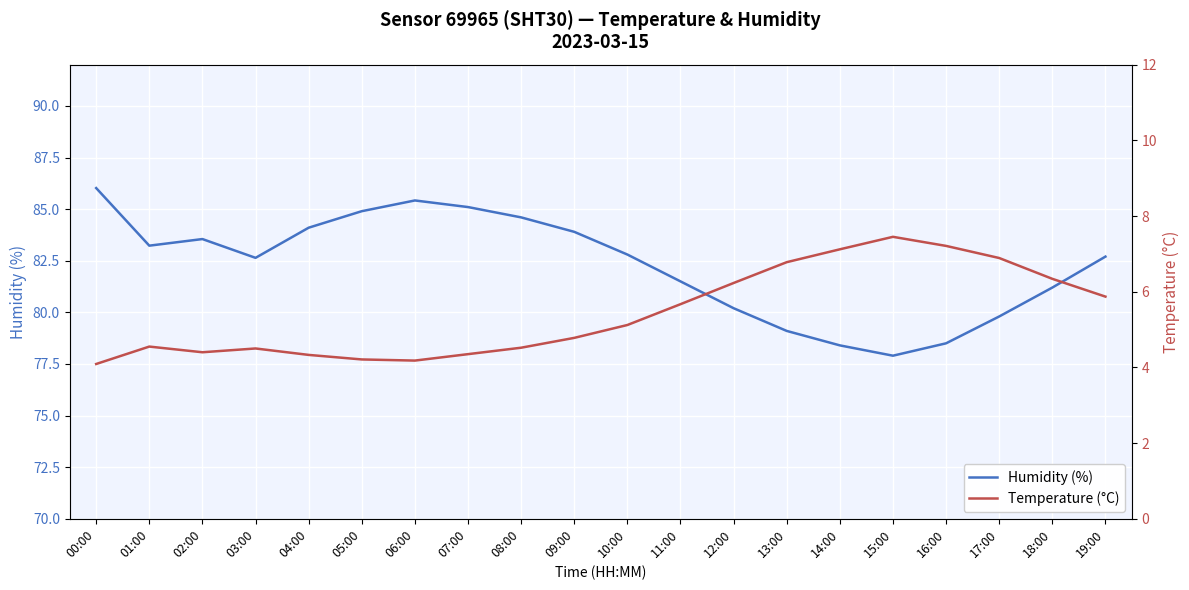

Does the chart display data point markers on the line(s)?

No